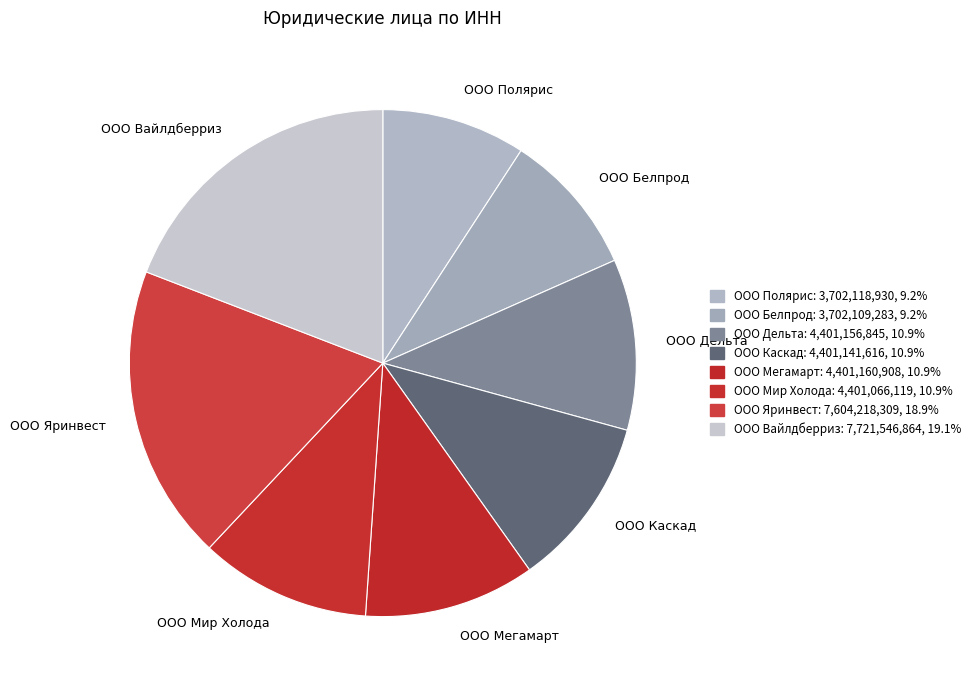

True or false: ООО Белпрод accounts for 9% of the total.

True